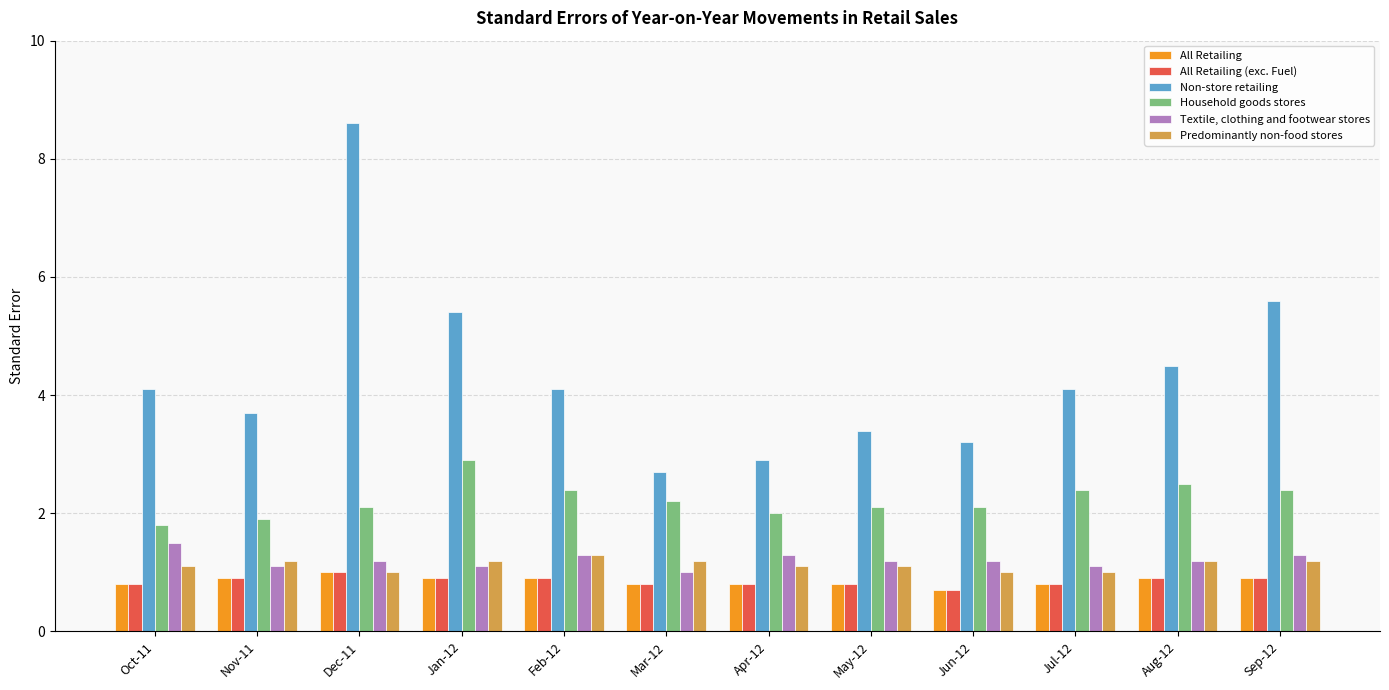

Which series has the widest spread of values?

Non-store retailing